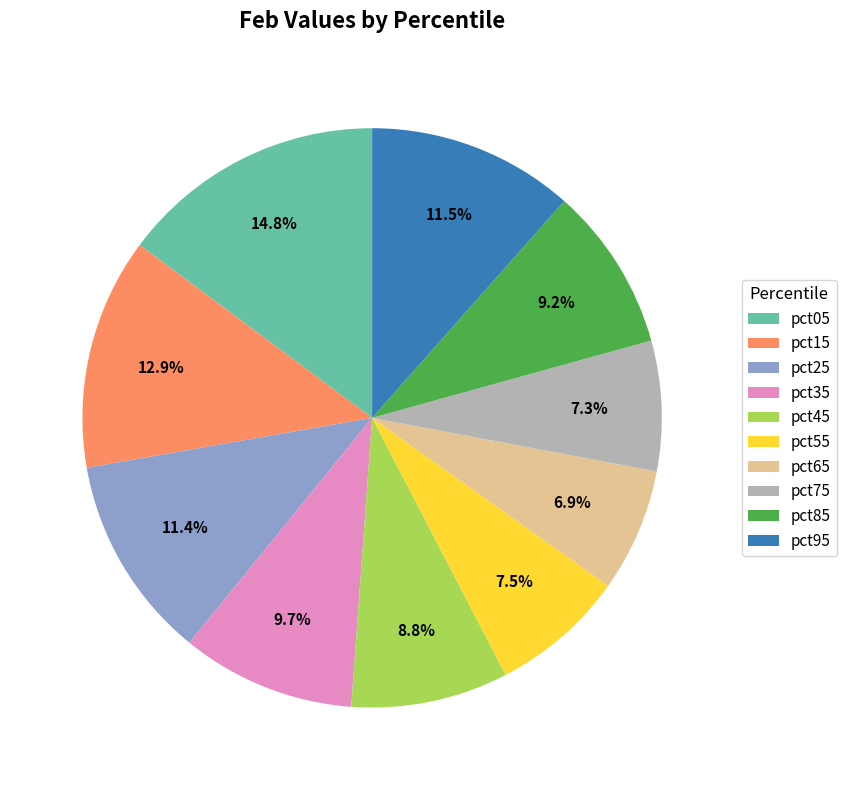

Is there any slice that represents more than half of the pie?

No